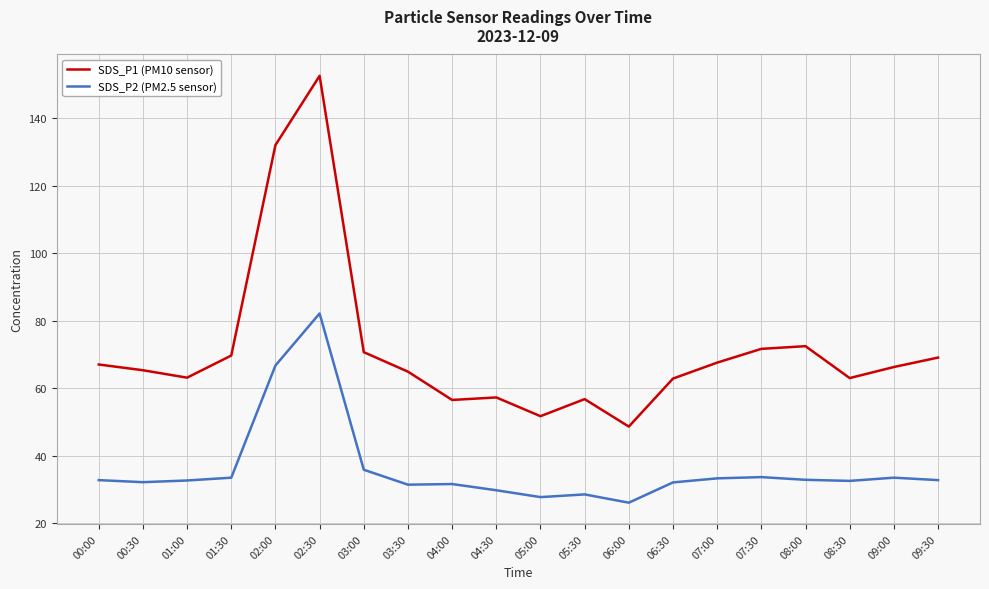

Rank the series by their average value, from lowest to highest.

SDS_P2 (PM2.5 sensor), SDS_P1 (PM10 sensor)